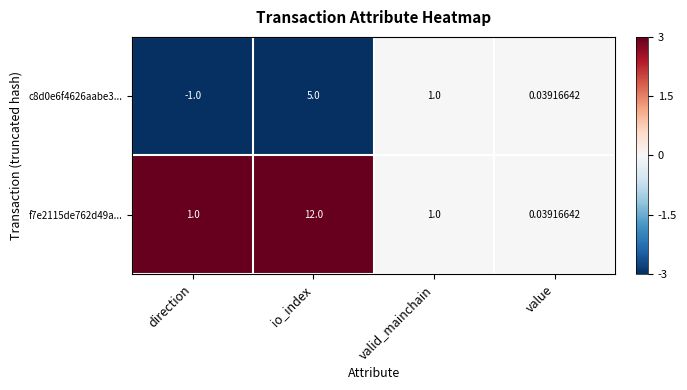

At which label is c8d0e6f4626aabe3... closest to 2?

valid_mainchain